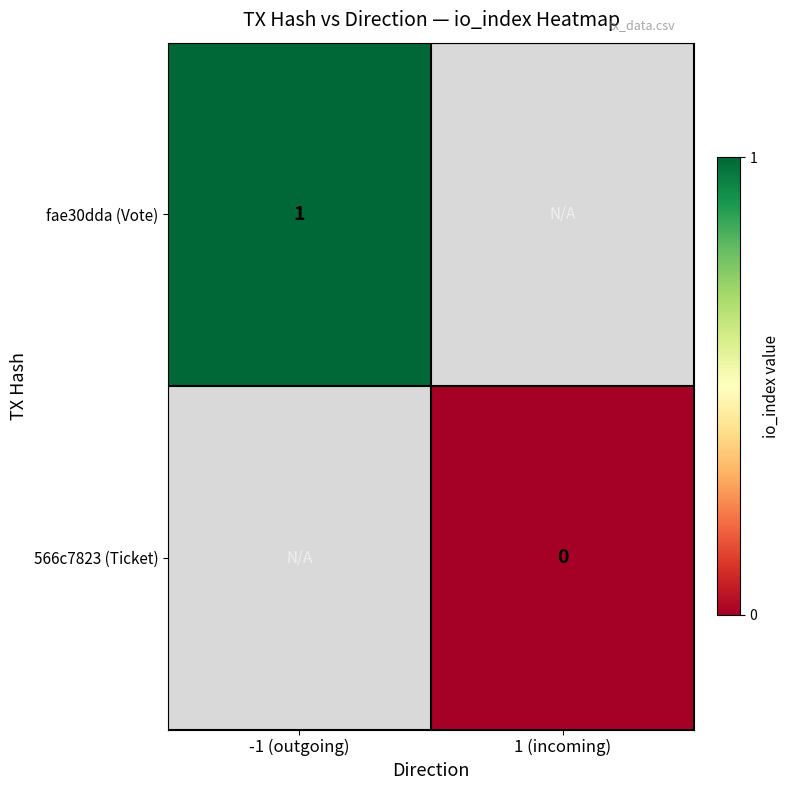

The value of fae30dda (Vote) at -1 (outgoing) is 0. True or false?

False